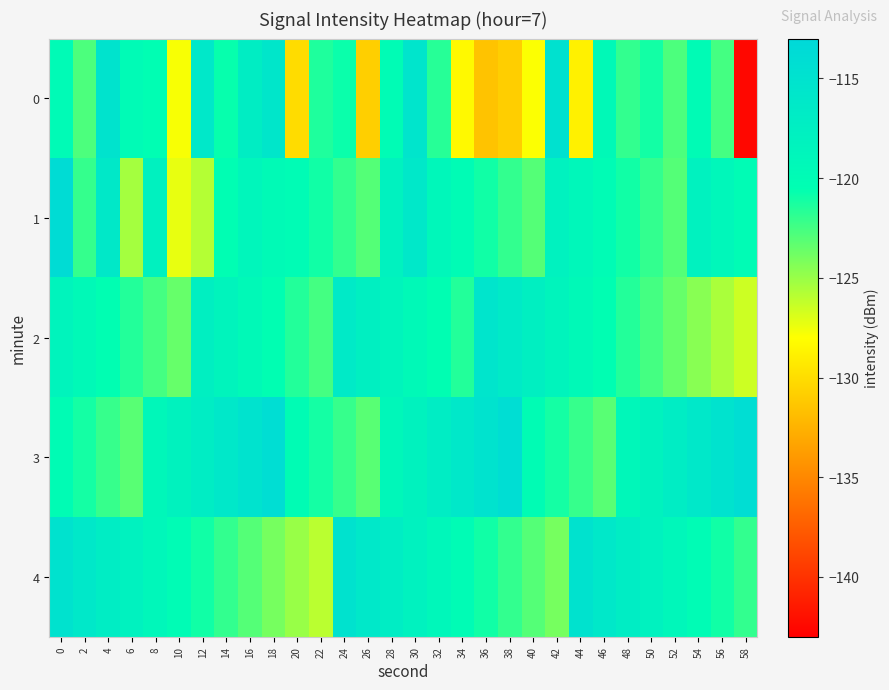

What is the greatest value displayed?

-113.8